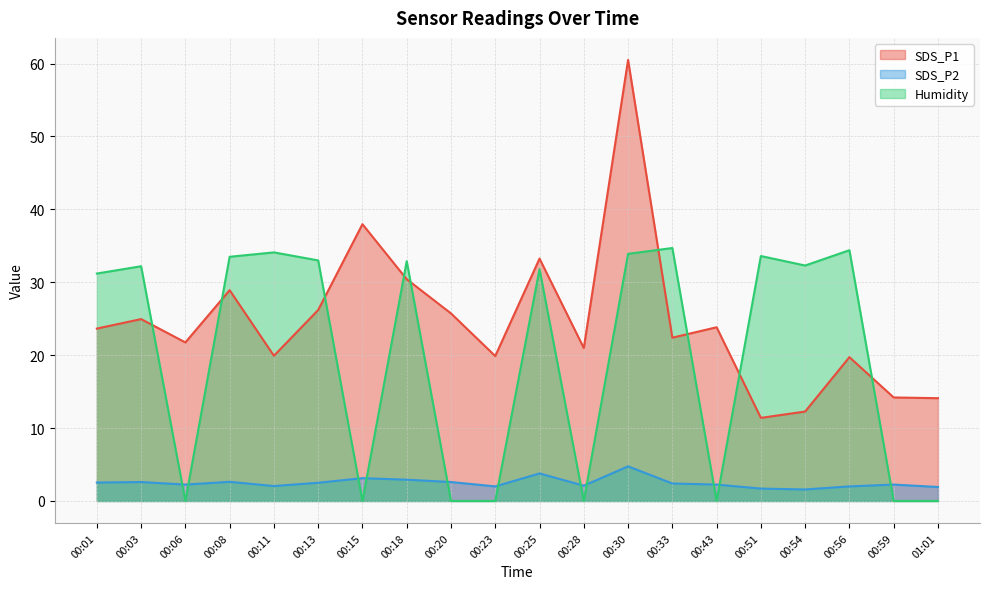

What is the label of the 9th point from the left?

00:20